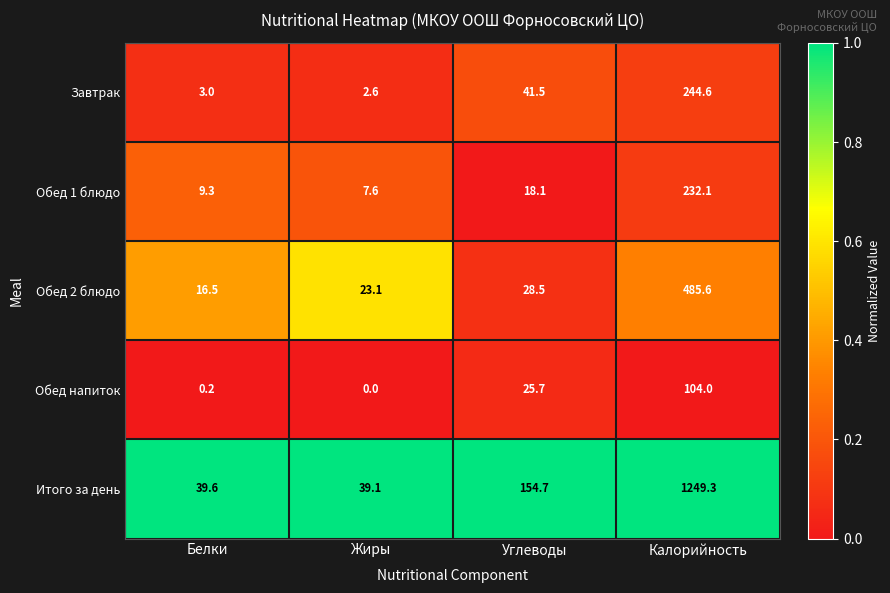

Reading right to left, list all the values displayed in this chart.

Завтрак: 244.6	41.5	2.6	3.0
Обед 1 блюдо: 232.1	18.1	7.6	9.3
Обед 2 блюдо: 485.6	28.5	23.1	16.5
Обед напиток: 104.0	25.7	0.0	0.2
Итого за день: 1249.3	154.7	39.1	39.6